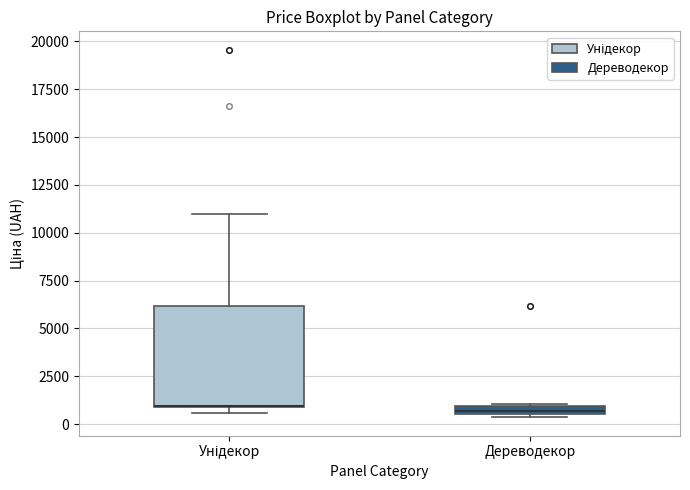

Comparing the boxes themselves (not the whiskers), which one is the tallest?

Унідекор